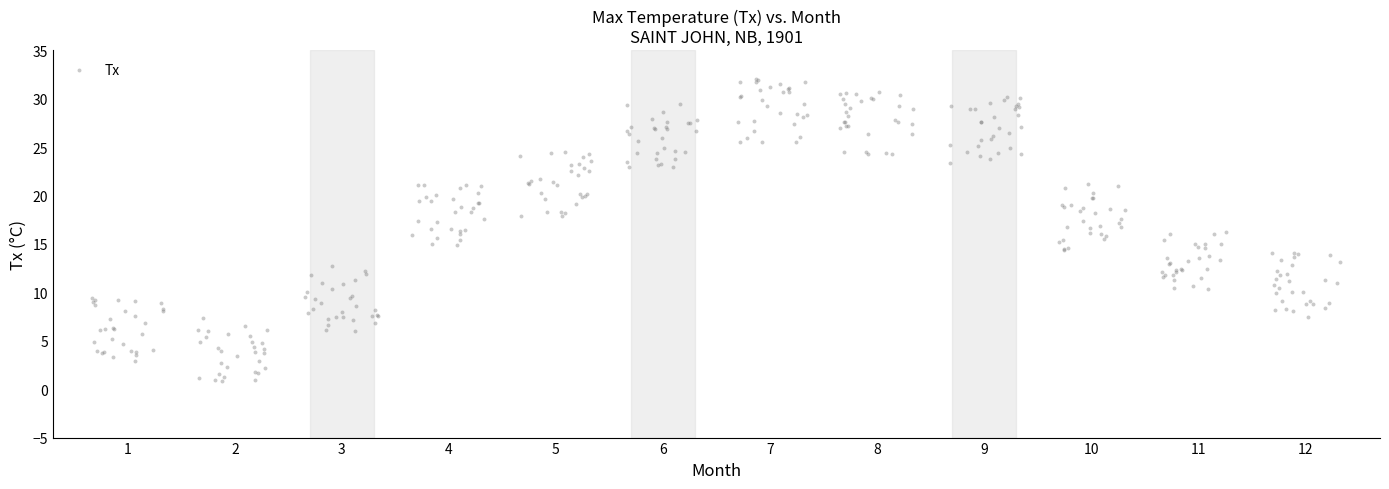

What is the range of X values (max minus min)?

11.7